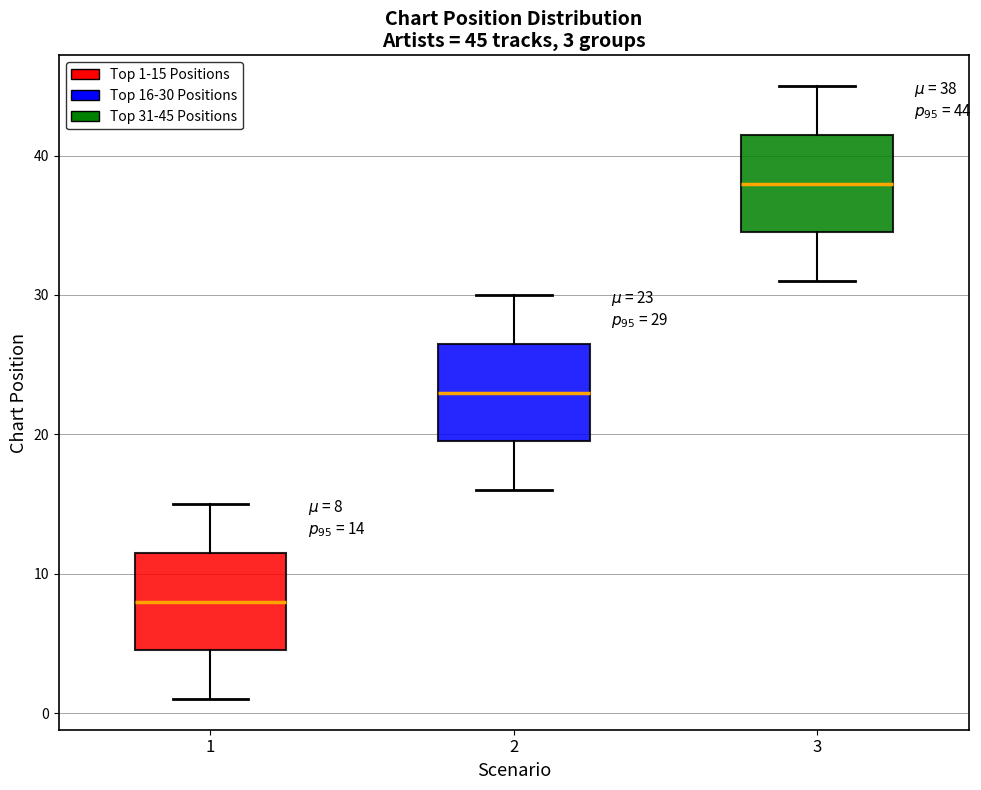

Which box's median line is the lowest?

1